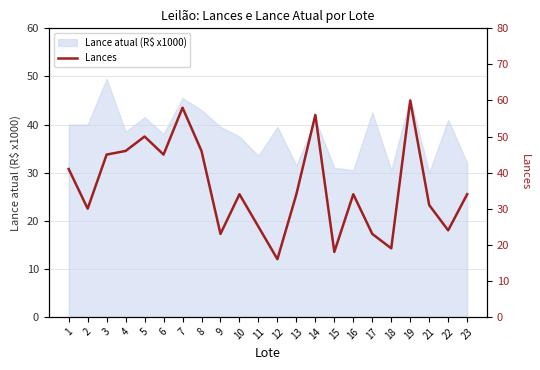

Reading left to right, transcribe all the data shown in this chart.

41	30	45	46	50	45	58	46	23	34	25	16	34	56	18	34	23	19	60	31	24	34